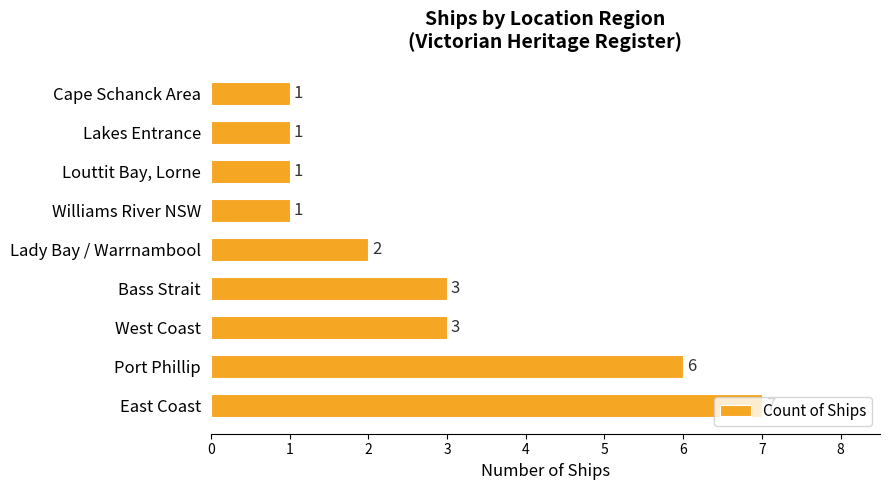

True or false: the data shows 7 at East Coast.

True